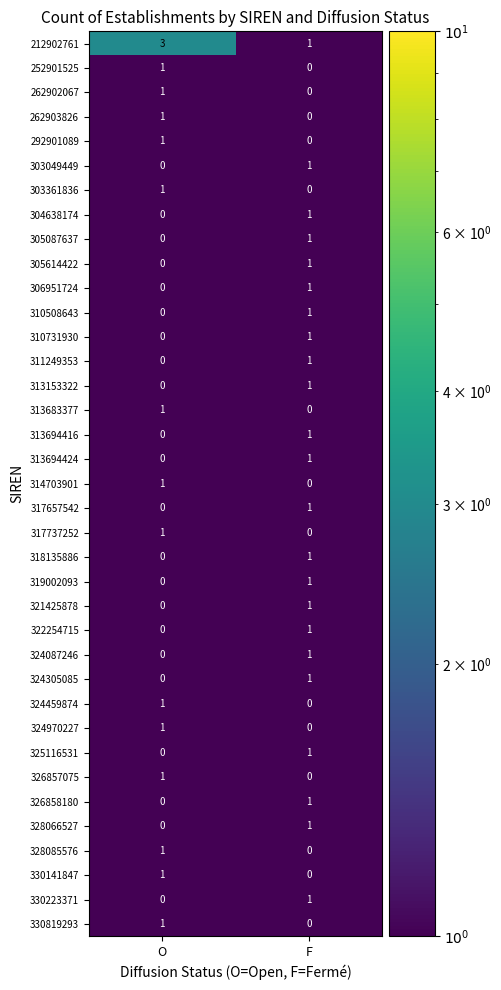

The value of 313683377 at F is 0. True or false?

True